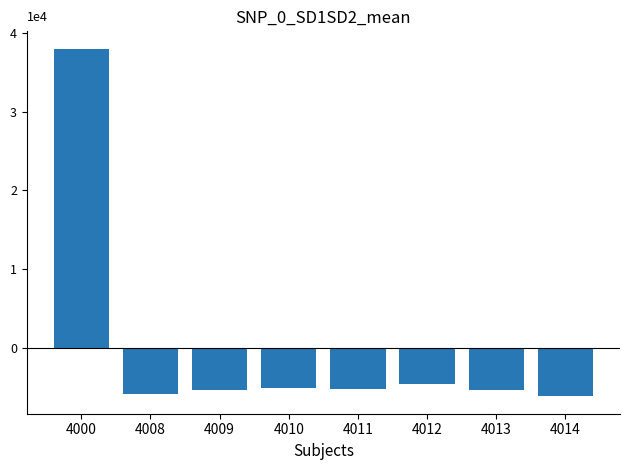

Reading left to right, what are all the values shown in this chart?

4000=3.8	4008=-0.6	4009=-0.5	4010=-0.5	4011=-0.5	4012=-0.5	4013=-0.5	4014=-0.6